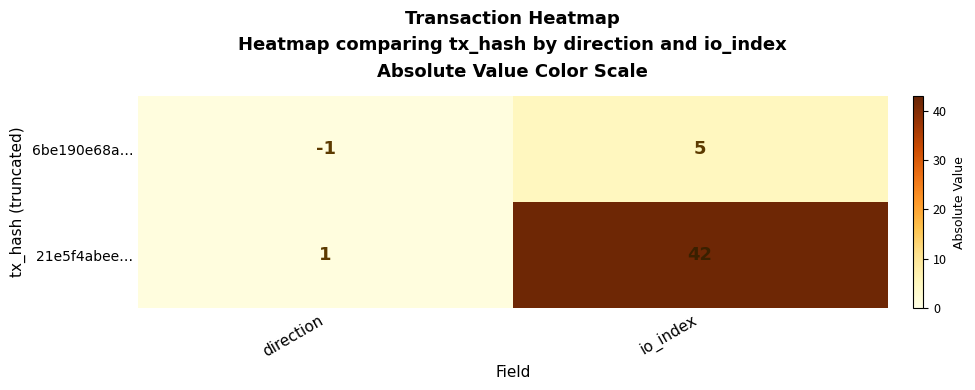

Which category has the lowest value in the 21e5f4abee… series?

direction